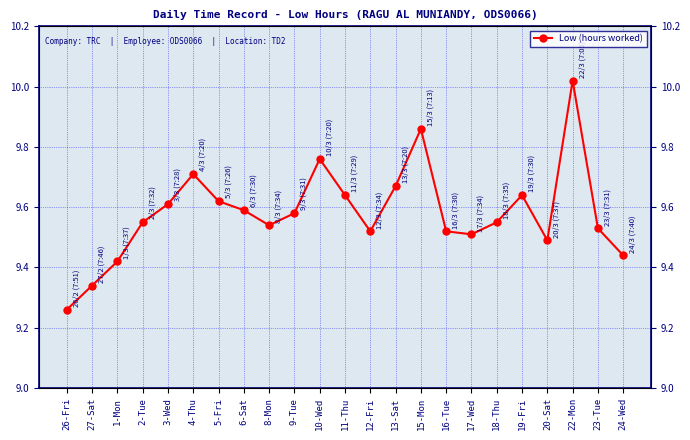

The value at 9-Tue is 9.6. True or false?

True